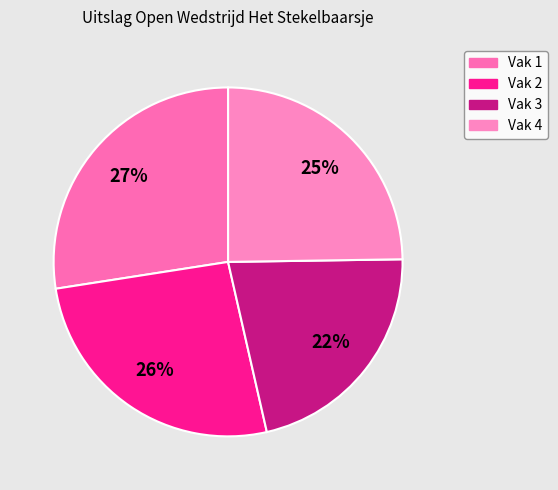

How many slices are in this pie chart?

4